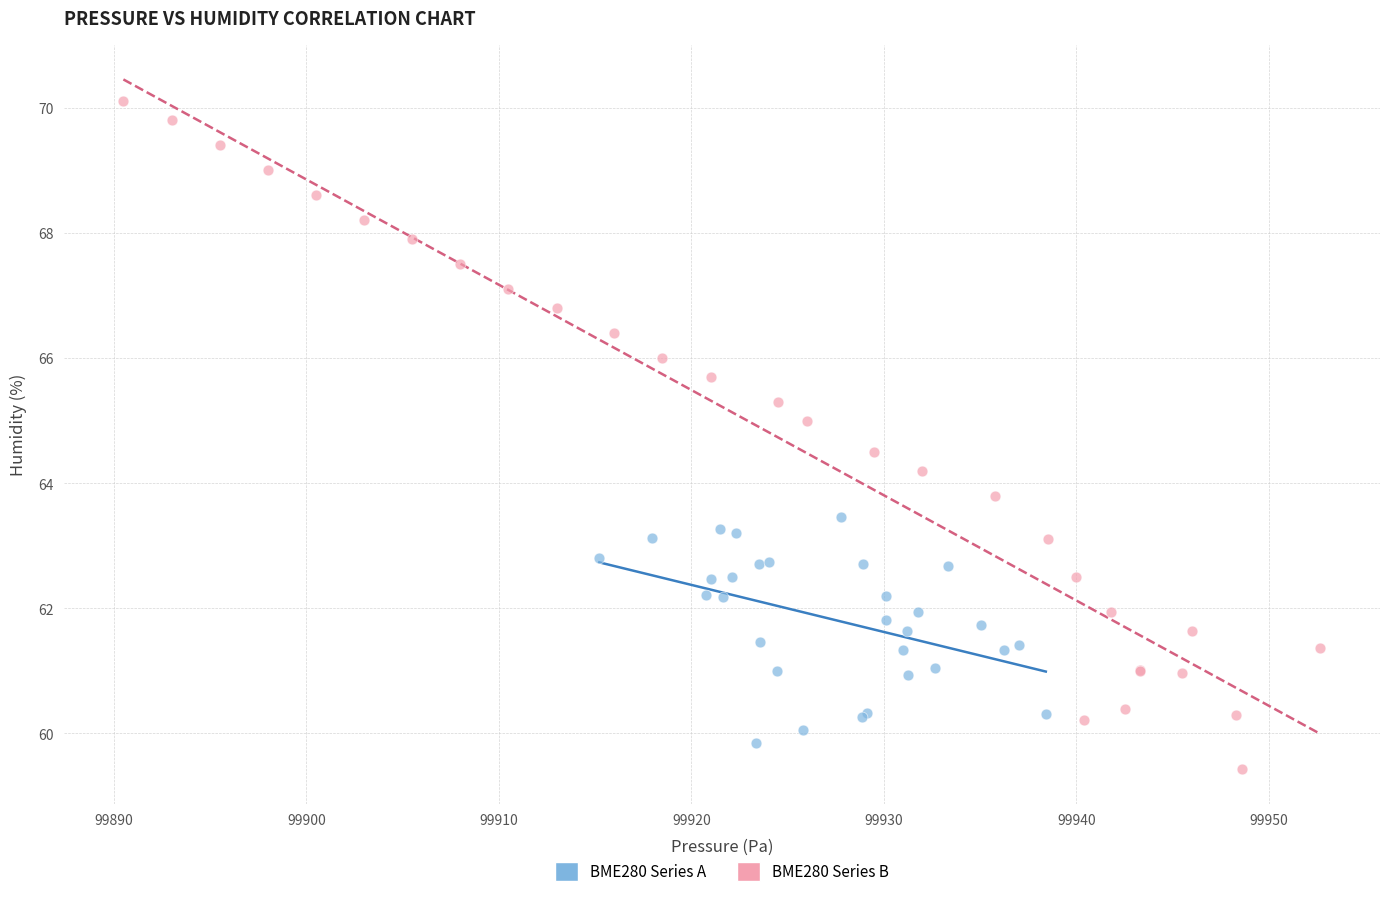

What are all the series names shown in the legend?

BME280 Series A, BME280 Series B